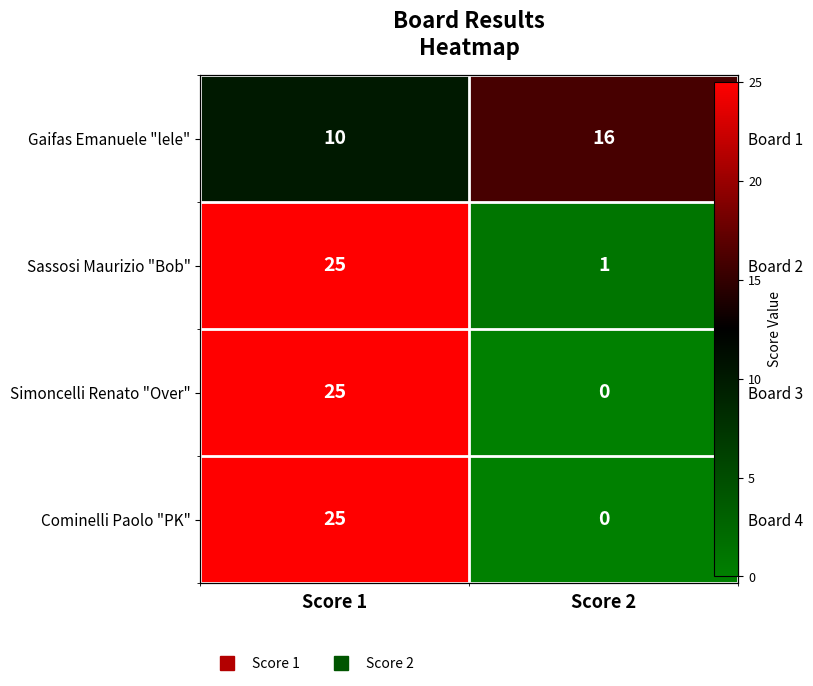

True or false: Cominelli Paolo "PK" has a value of 25 at Score 1.

True